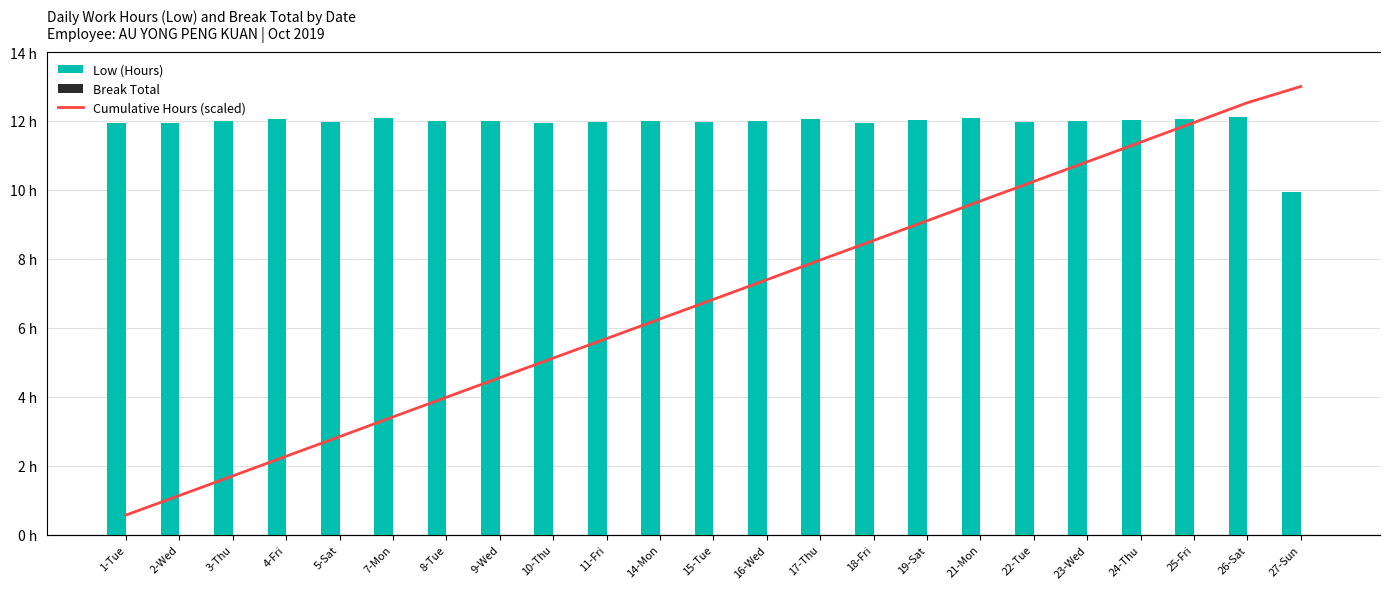

At which label is Cumulative Hours (scaled) closest to 6?

14-Mon